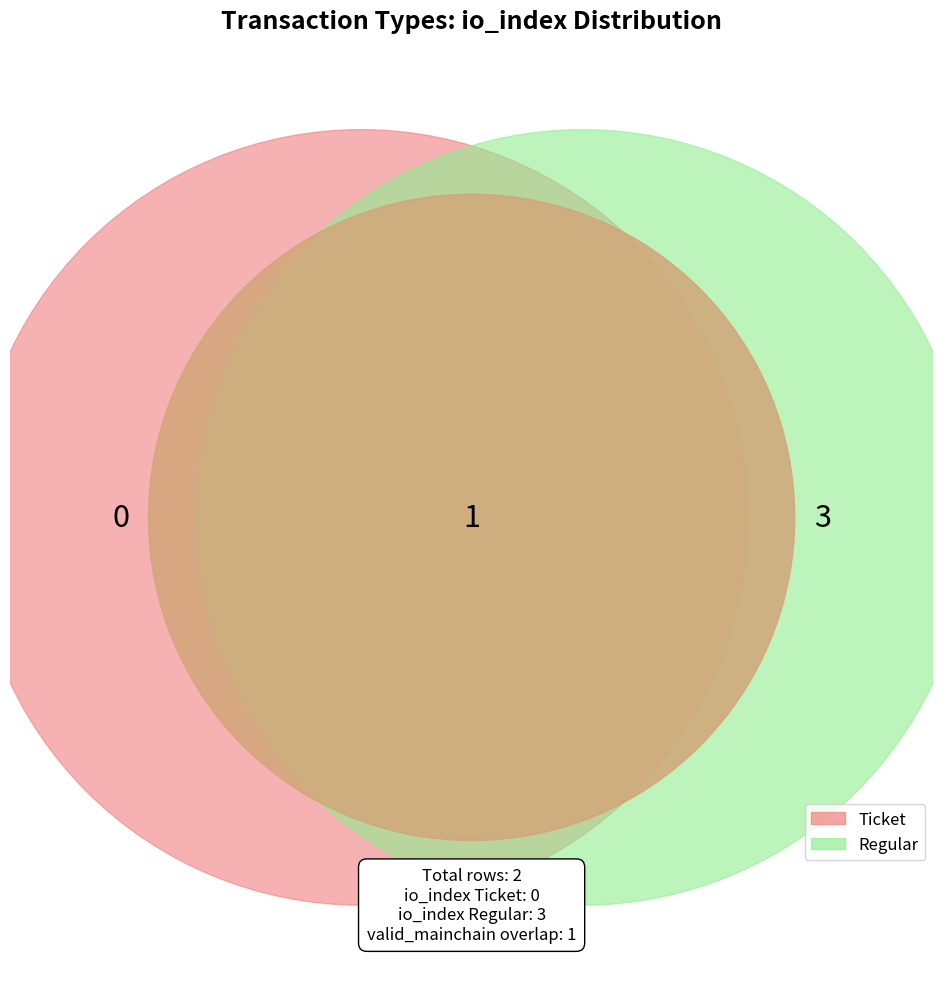

Which slice is the largest?

Regular